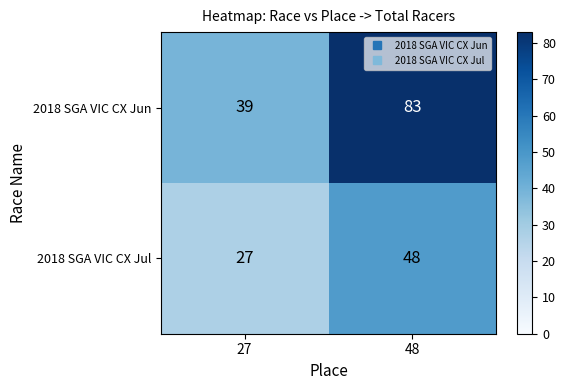

What is the total value across all series at 48?

131